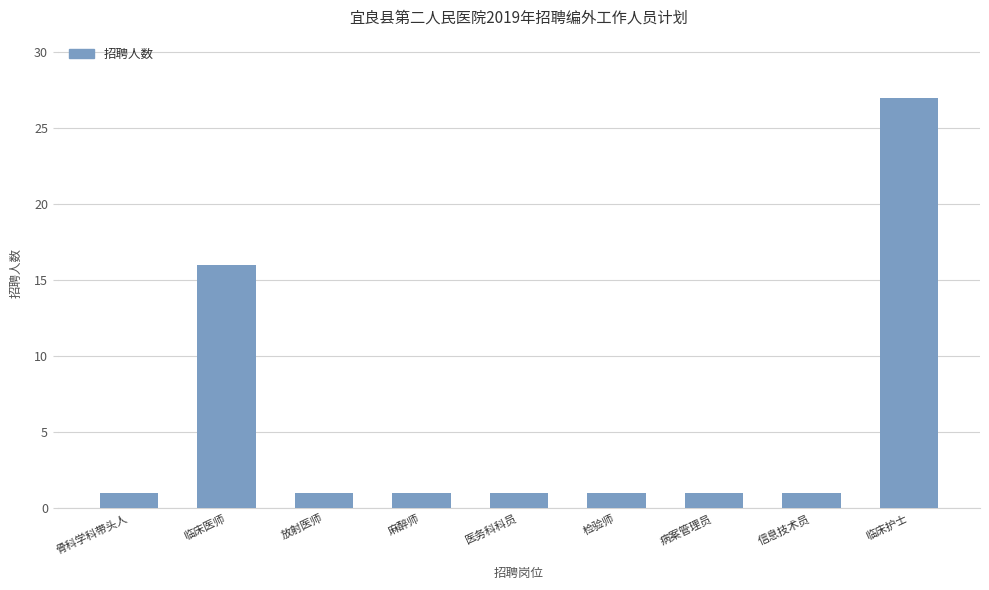

What is the value of the 8th bar from the left?

1